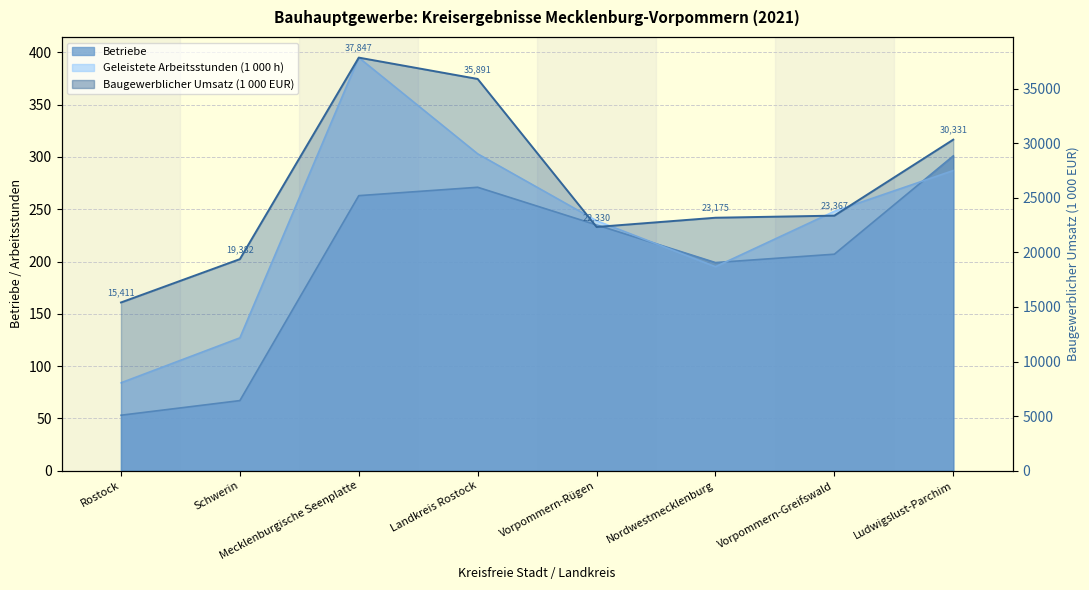

What are all the series names shown in the legend?

Betriebe, Geleistete Arbeitsstunden (1000 h), Baugewerblicher Umsatz (1000 EUR)